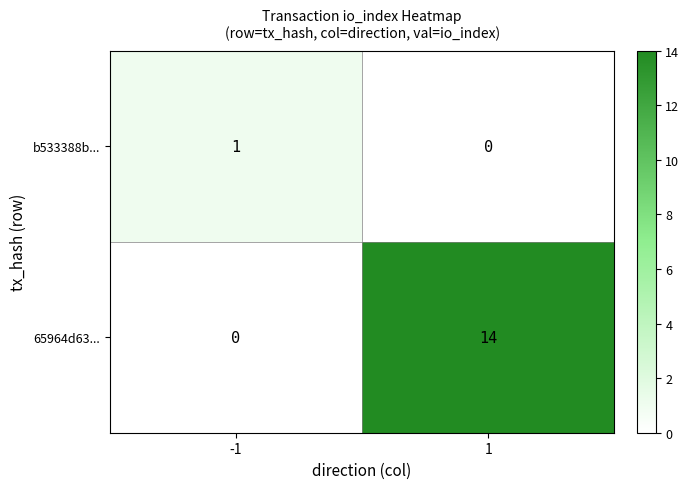

The 65964d63... series shows 14 at 1. True or false?

True